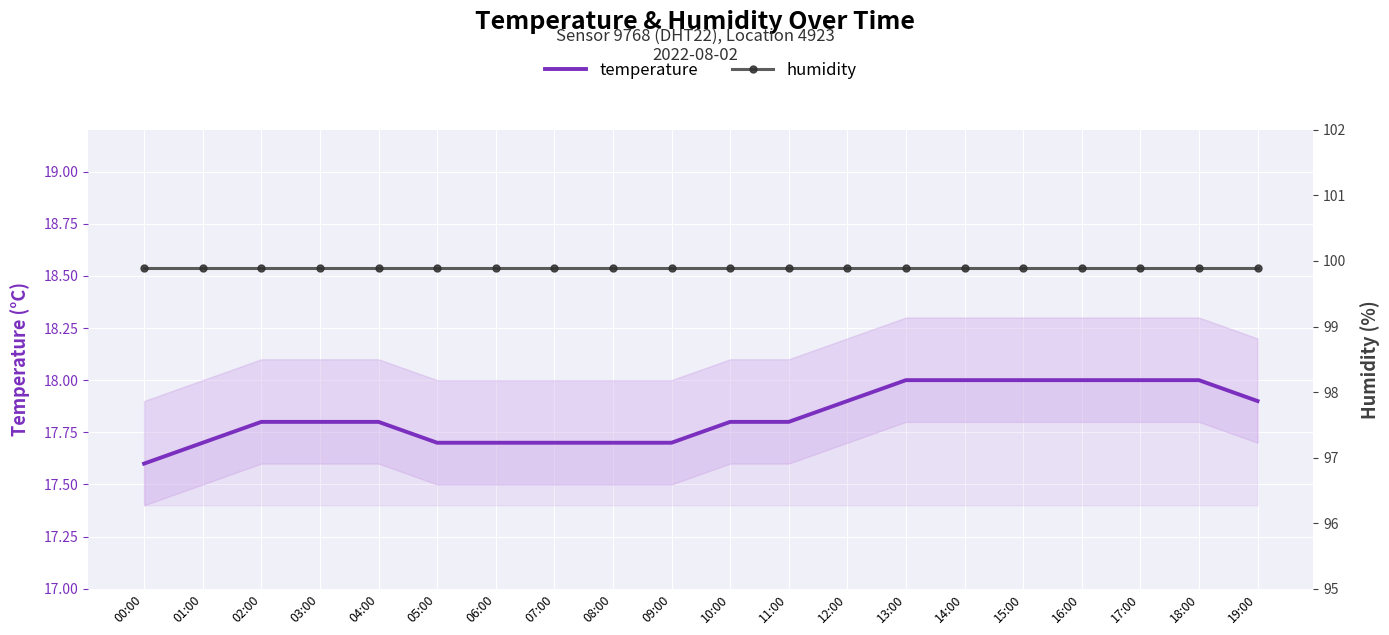

Reading left to right, what are all the values shown in this chart?

temperature: 17.6	17.7	17.8	17.8	17.8	17.7	17.7	17.7	17.7	17.7	17.8	17.8	17.9	18.0	18.0	18.0	18.0	18.0	18.0	17.9
humidity: 99.9	99.9	99.9	99.9	99.9	99.9	99.9	99.9	99.9	99.9	99.9	99.9	99.9	99.9	99.9	99.9	99.9	99.9	99.9	99.9